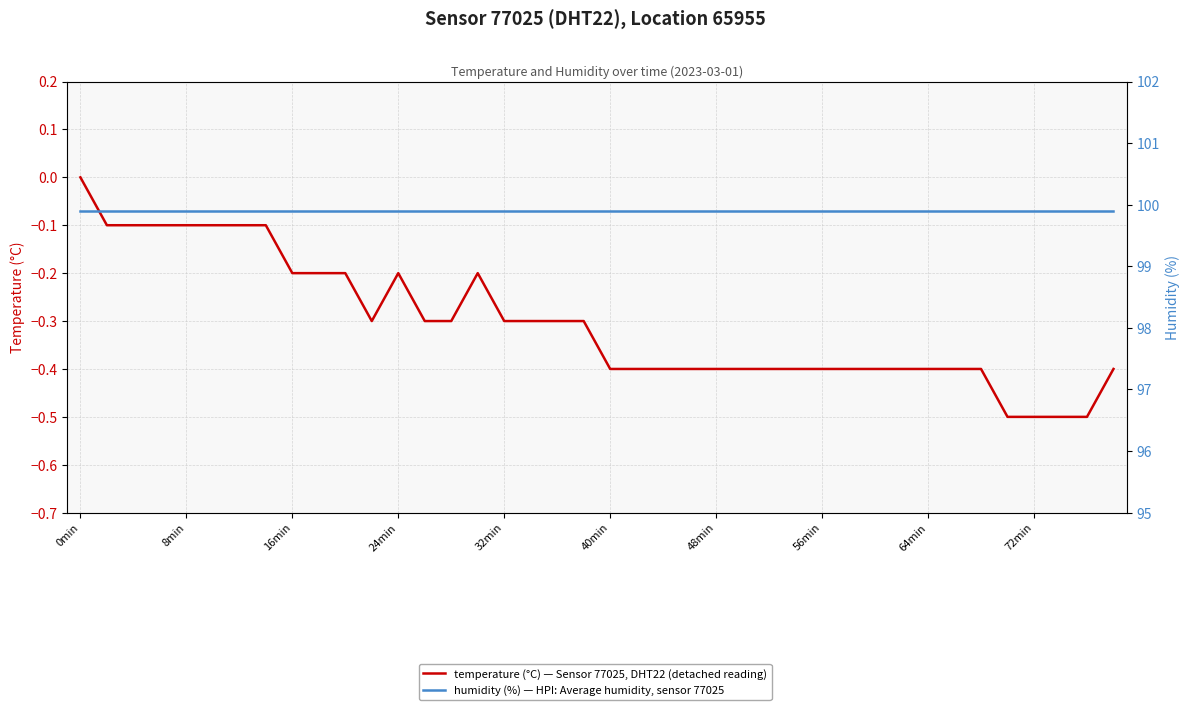

True or false: temperature (°C) — Sensor 77025, DHT22 (detached reading) and humidity (%) — HPI: Average humidity, sensor 77025 cross at least once.

False